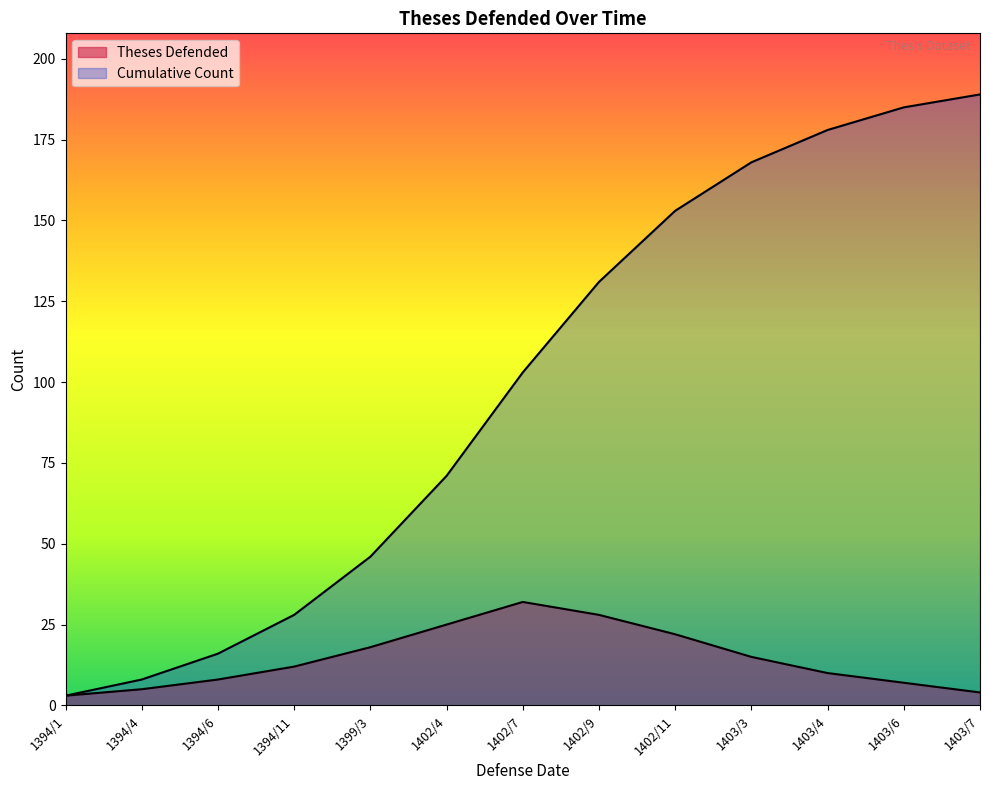

Which category has the highest value across all series?

1403/7